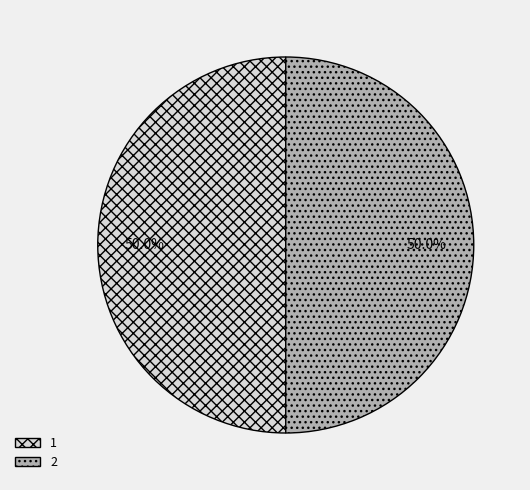

Approximately how many times larger is the value at 1 compared to 2?

1.0